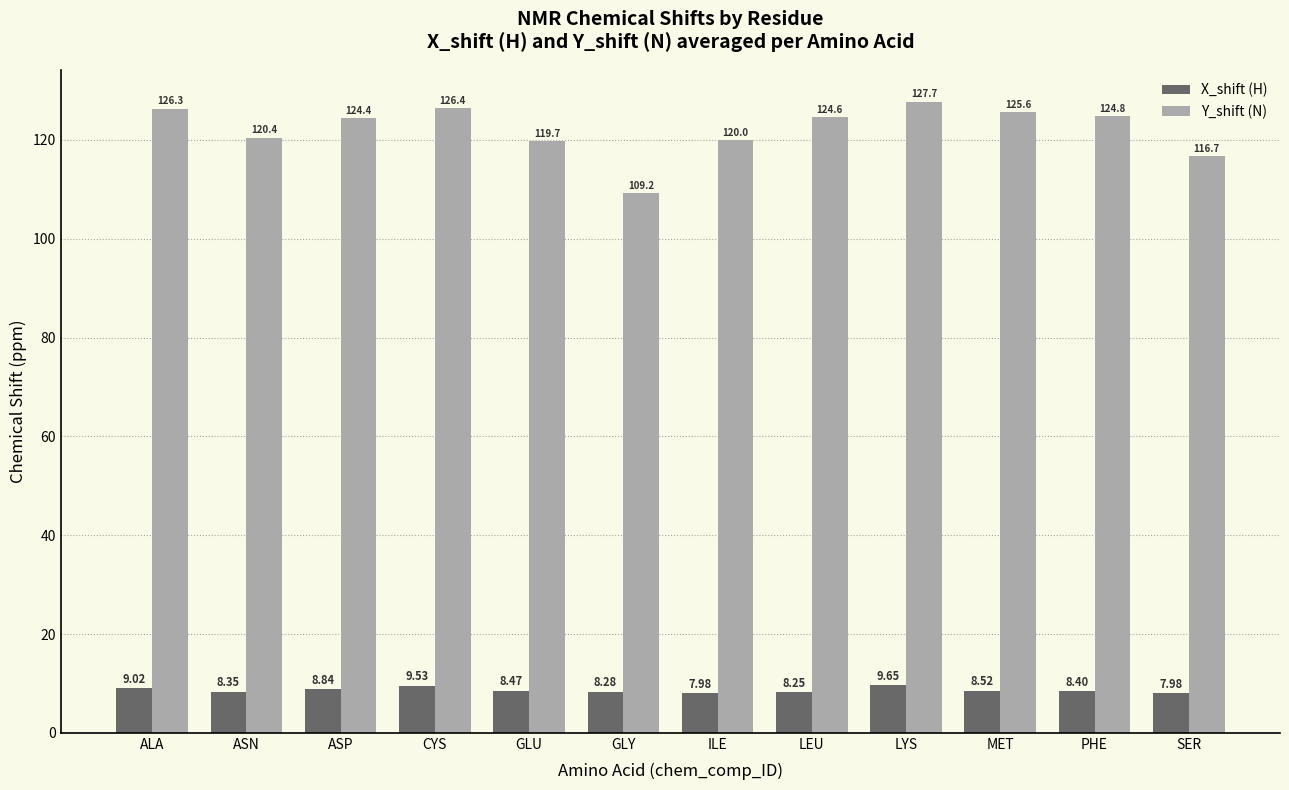

Which series has the largest range (max minus min)?

Y_shift (N)